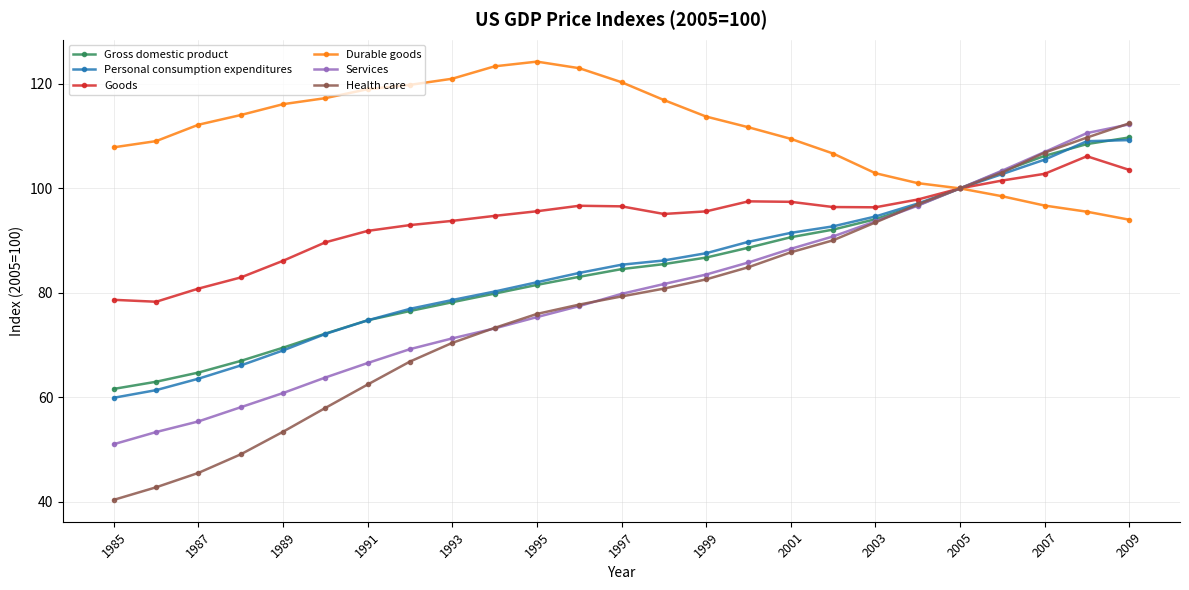

Which series has the widest spread of values?

Health care